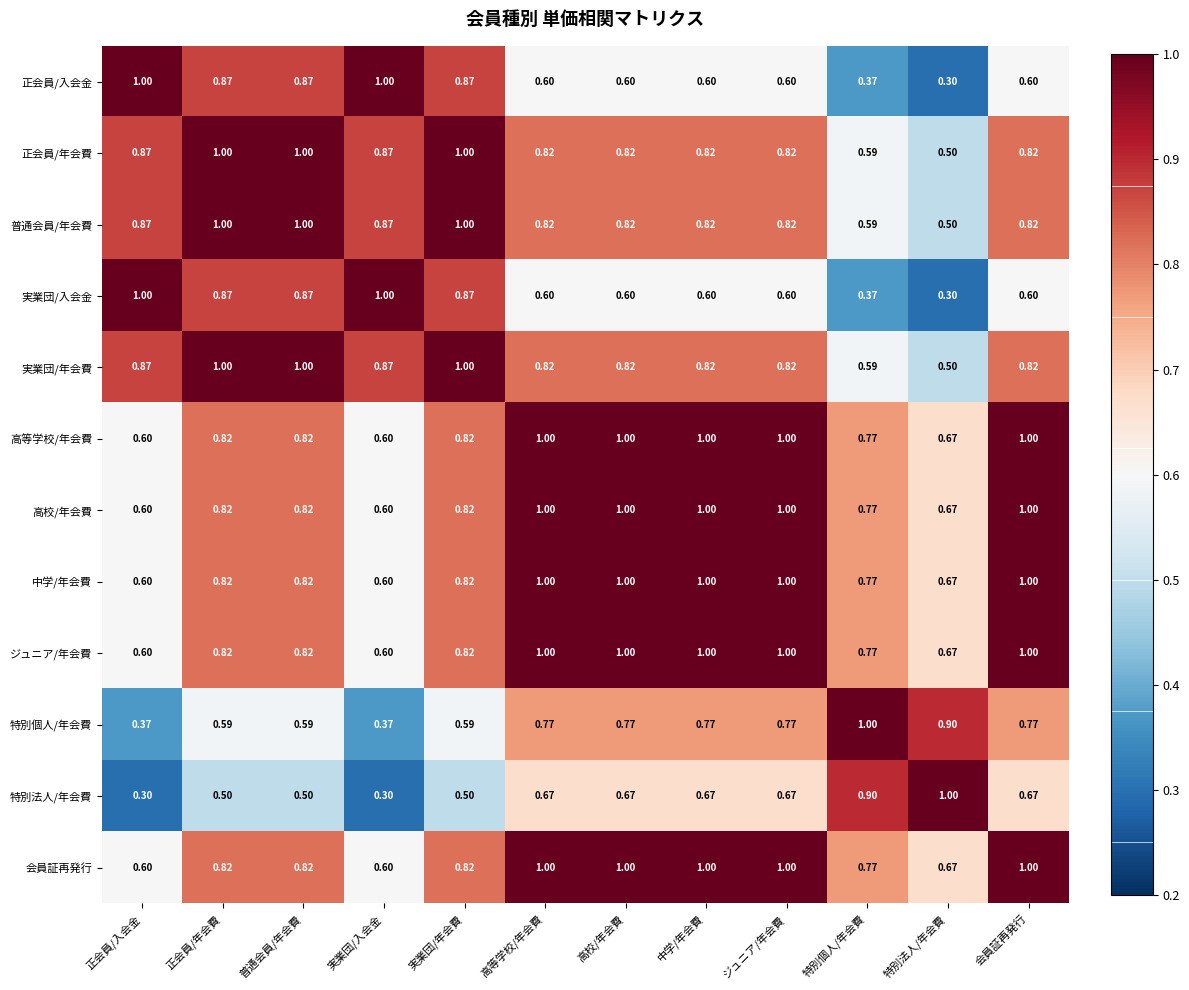

Is the value of 高校/年会費 at 特別法人/年会費 greater than the value of 高等学校/年会費 at 高等学校/年会費?

No